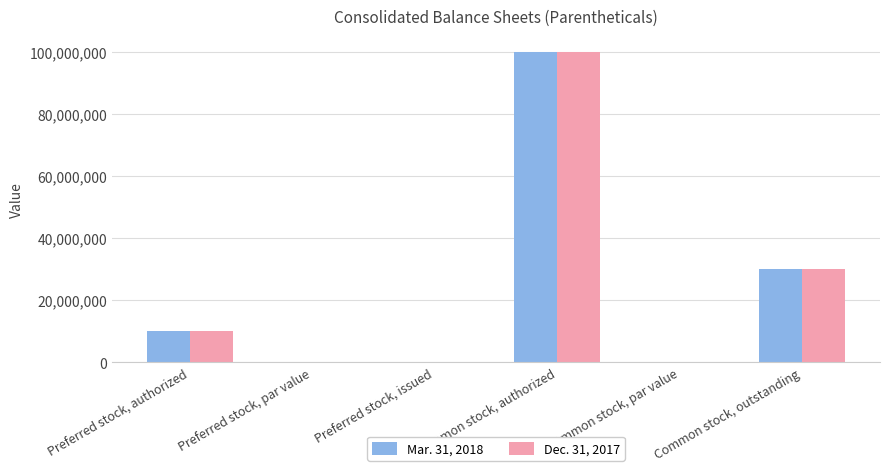

What is the sum of all Mar. 31, 2018 values?

139956000.1